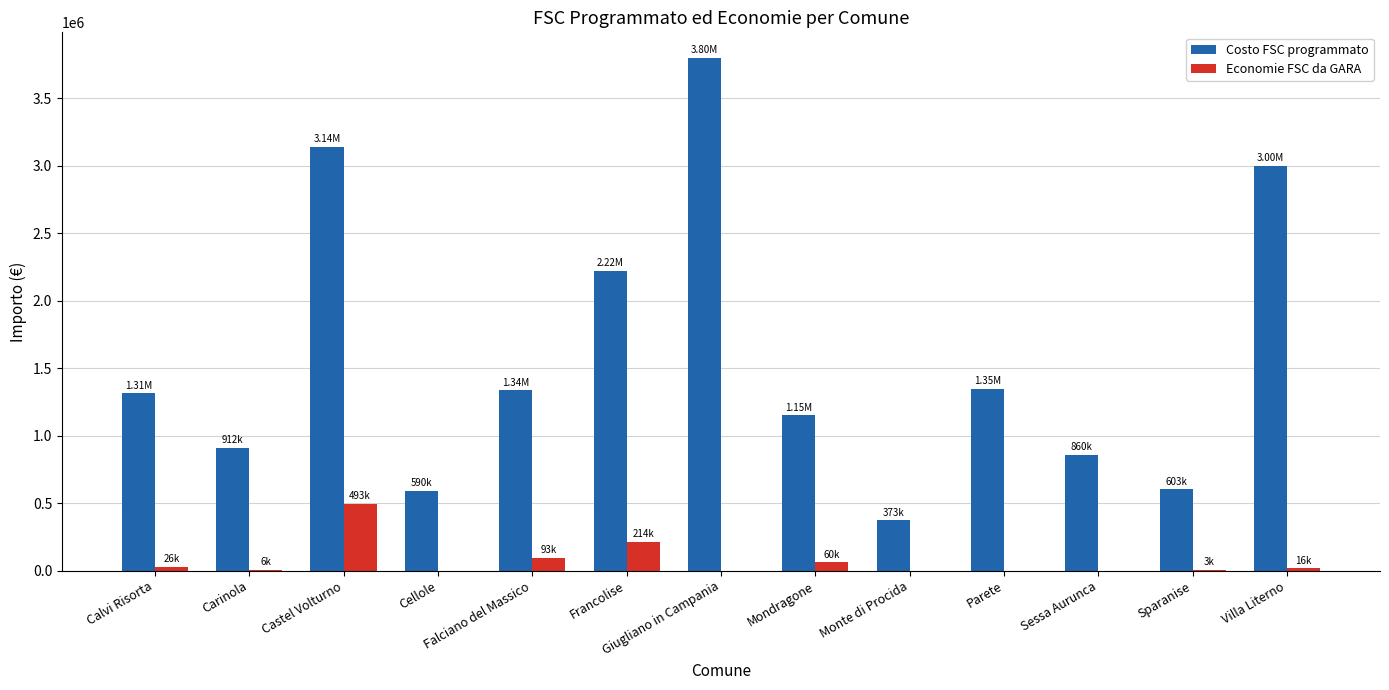

Is it true that Economie FSC da GARA equals 6255.5 at Carinola?

True